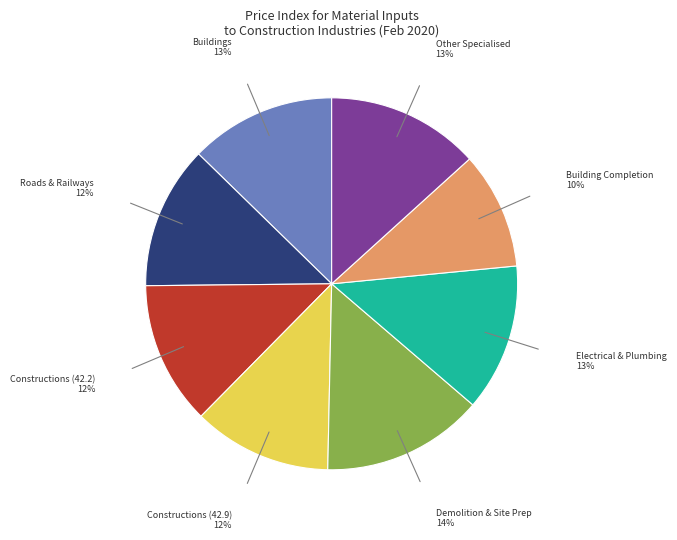

Is there any slice that represents more than half of the pie?

No